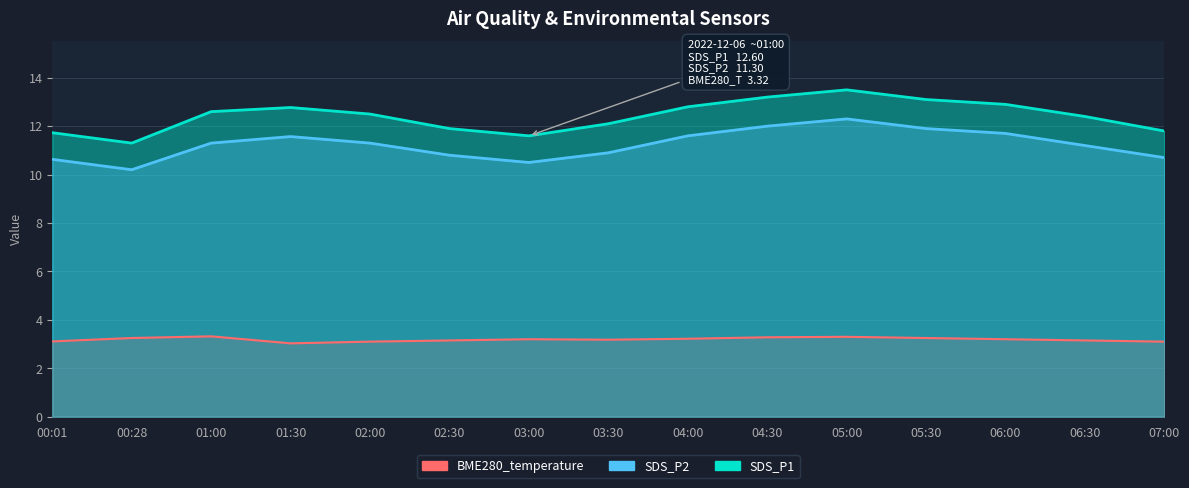

What is the difference between the maximum and minimum values?

0.3